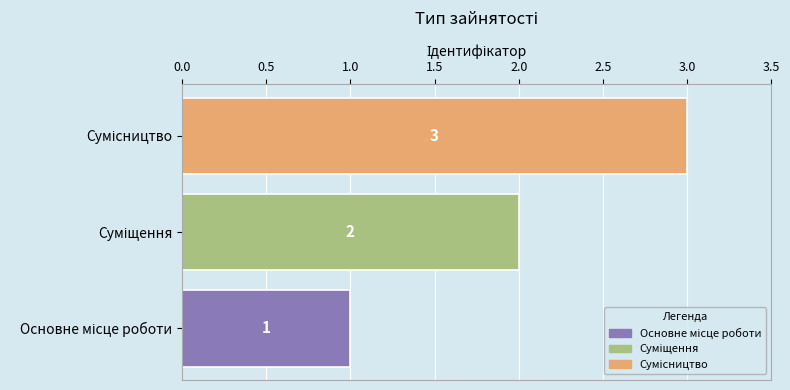

Are the bars horizontal?

Yes